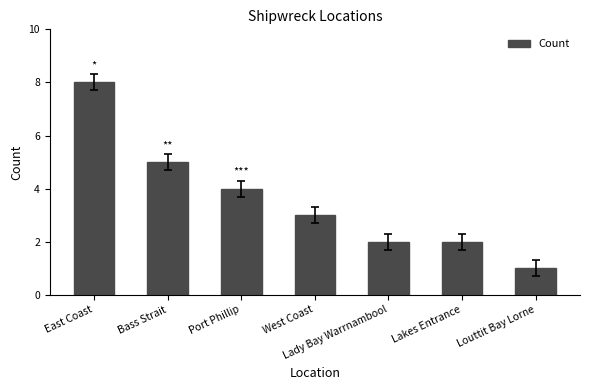

At which label is the value closest to 4?

Port Phillip